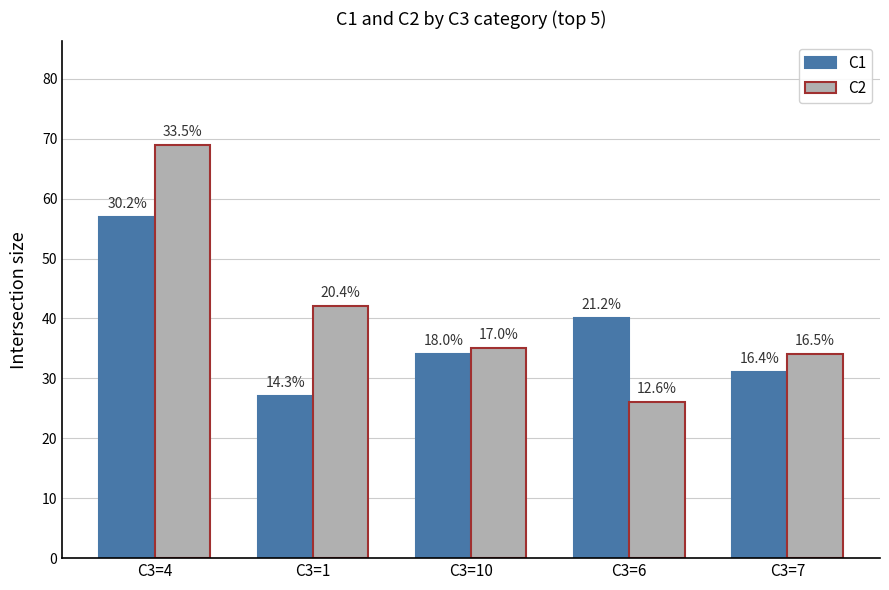

Does the chart contain any negative values?

No